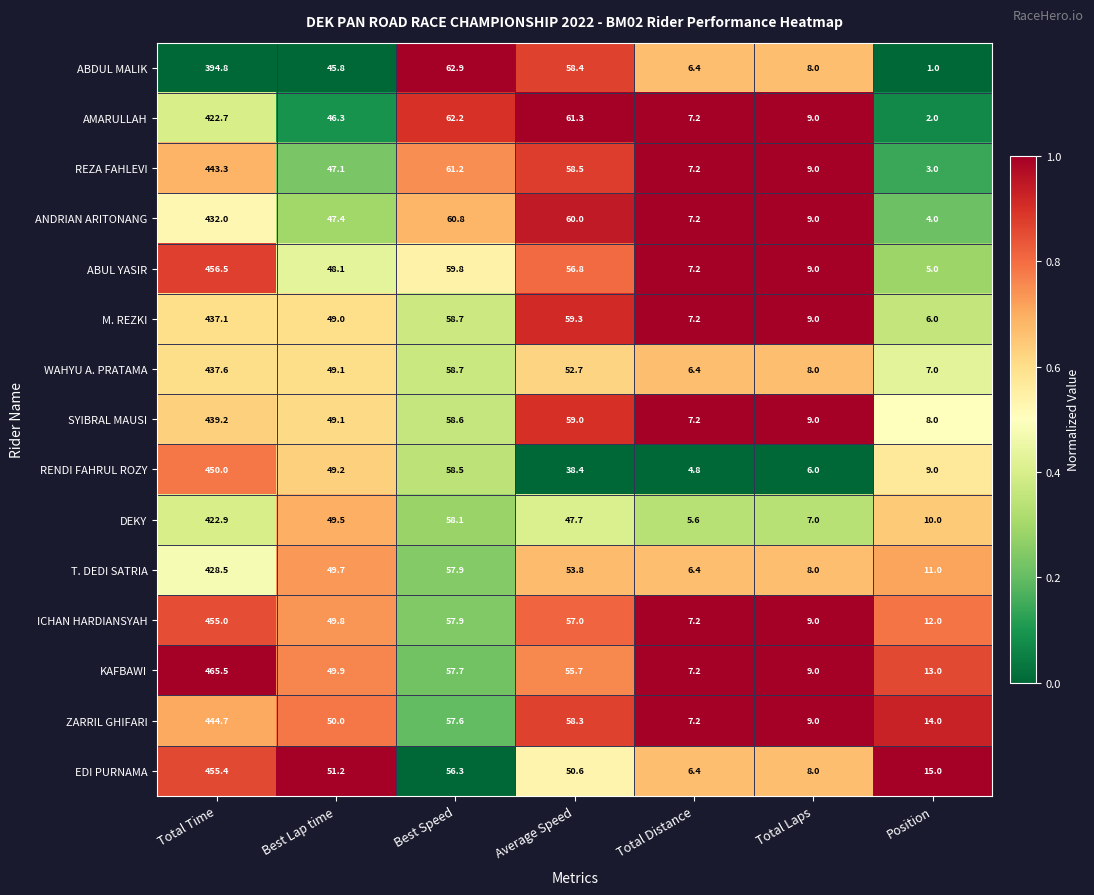

Is the value of WAHYU A. PRATAMA at Best Lap time greater than the value of ICHAN HARDIANSYAH at Total Laps?

Yes